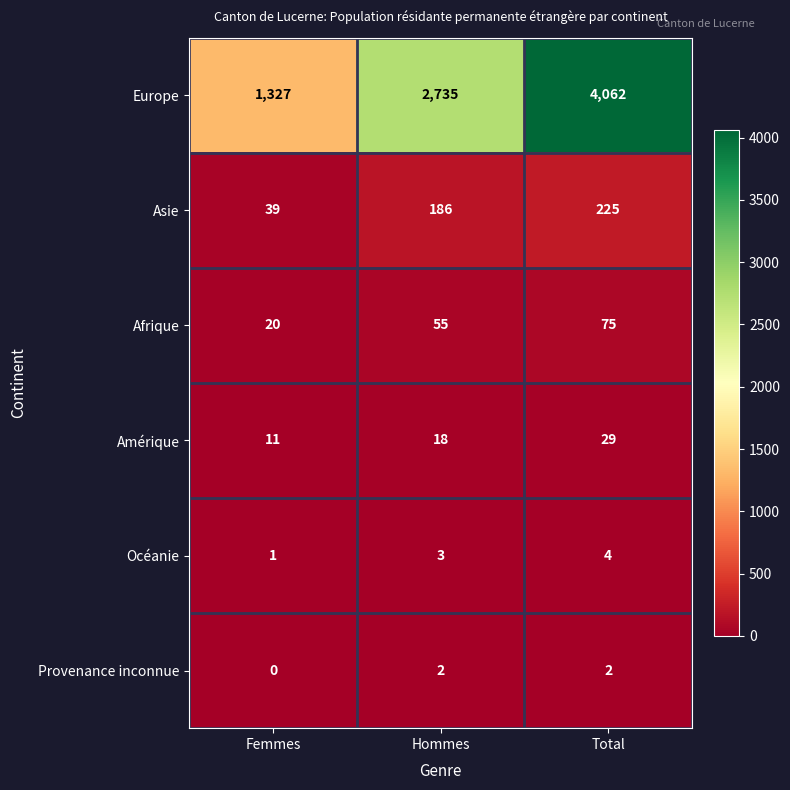

Between Femmes and Total, which series saw the biggest shift?

Europe